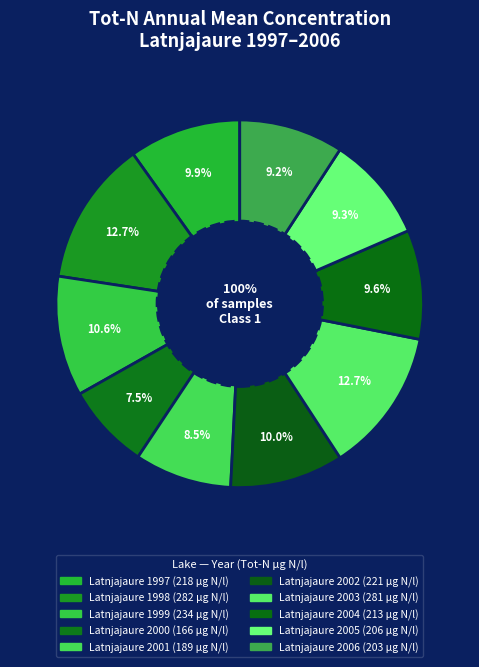

Combined, do Latnjajaure 2001 and Latnjajaure 2003 account for over 50%?

No